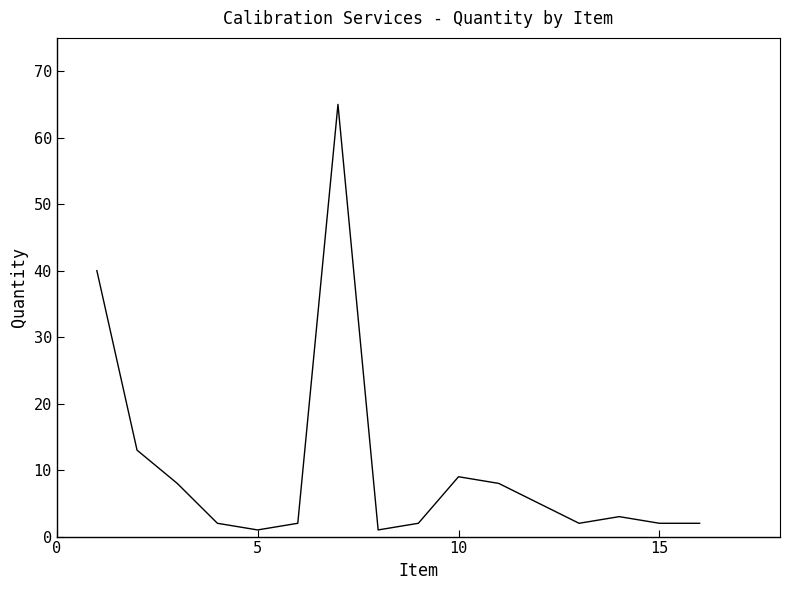

What is the maximum value shown in the chart?

65